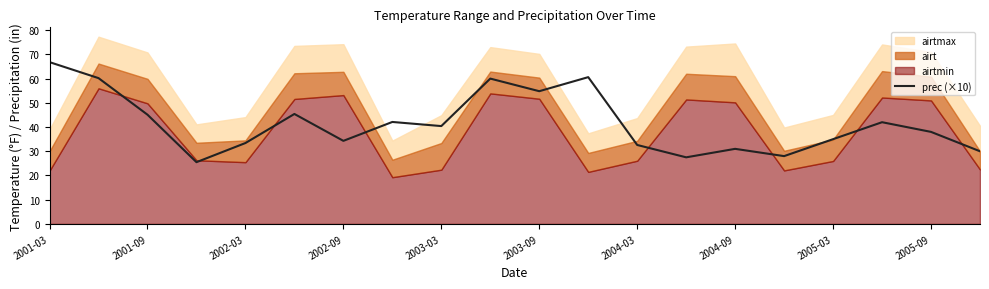

The value of prec (×10) at 2004-03 is 32.6. True or false?

True